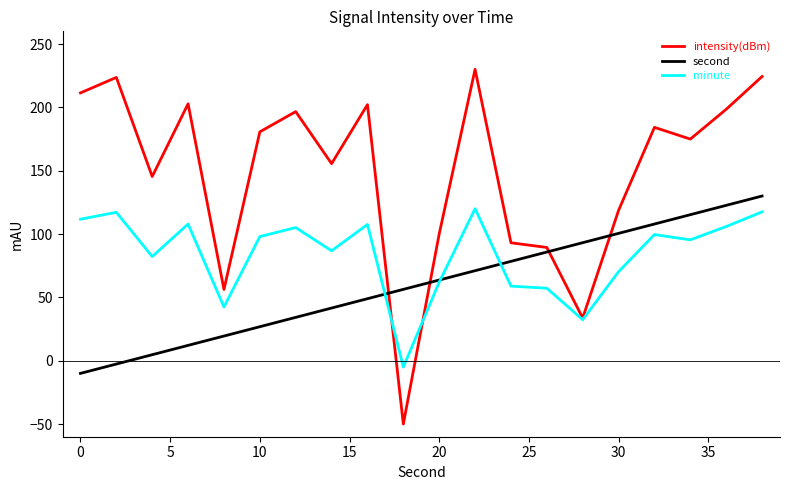

What is the maximum value shown in the chart?

230.0